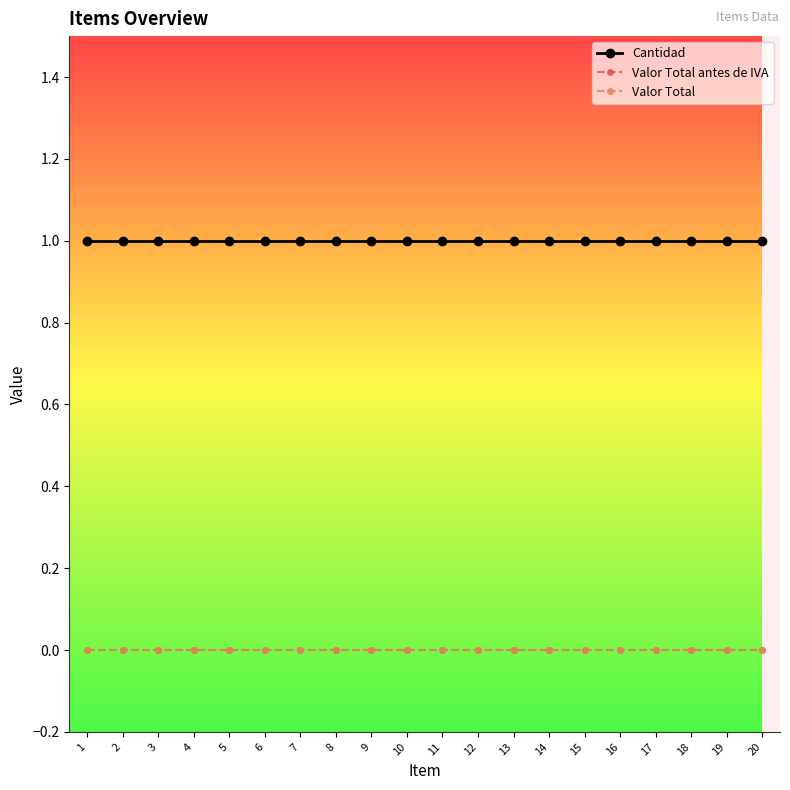

Is this an area chart (filled region under the line)?

No